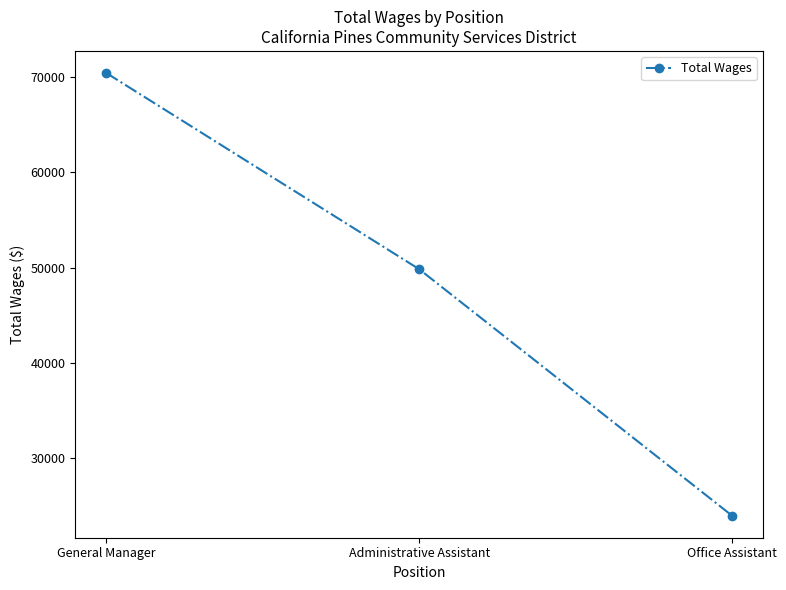

Count the number of data series in this chart.

1